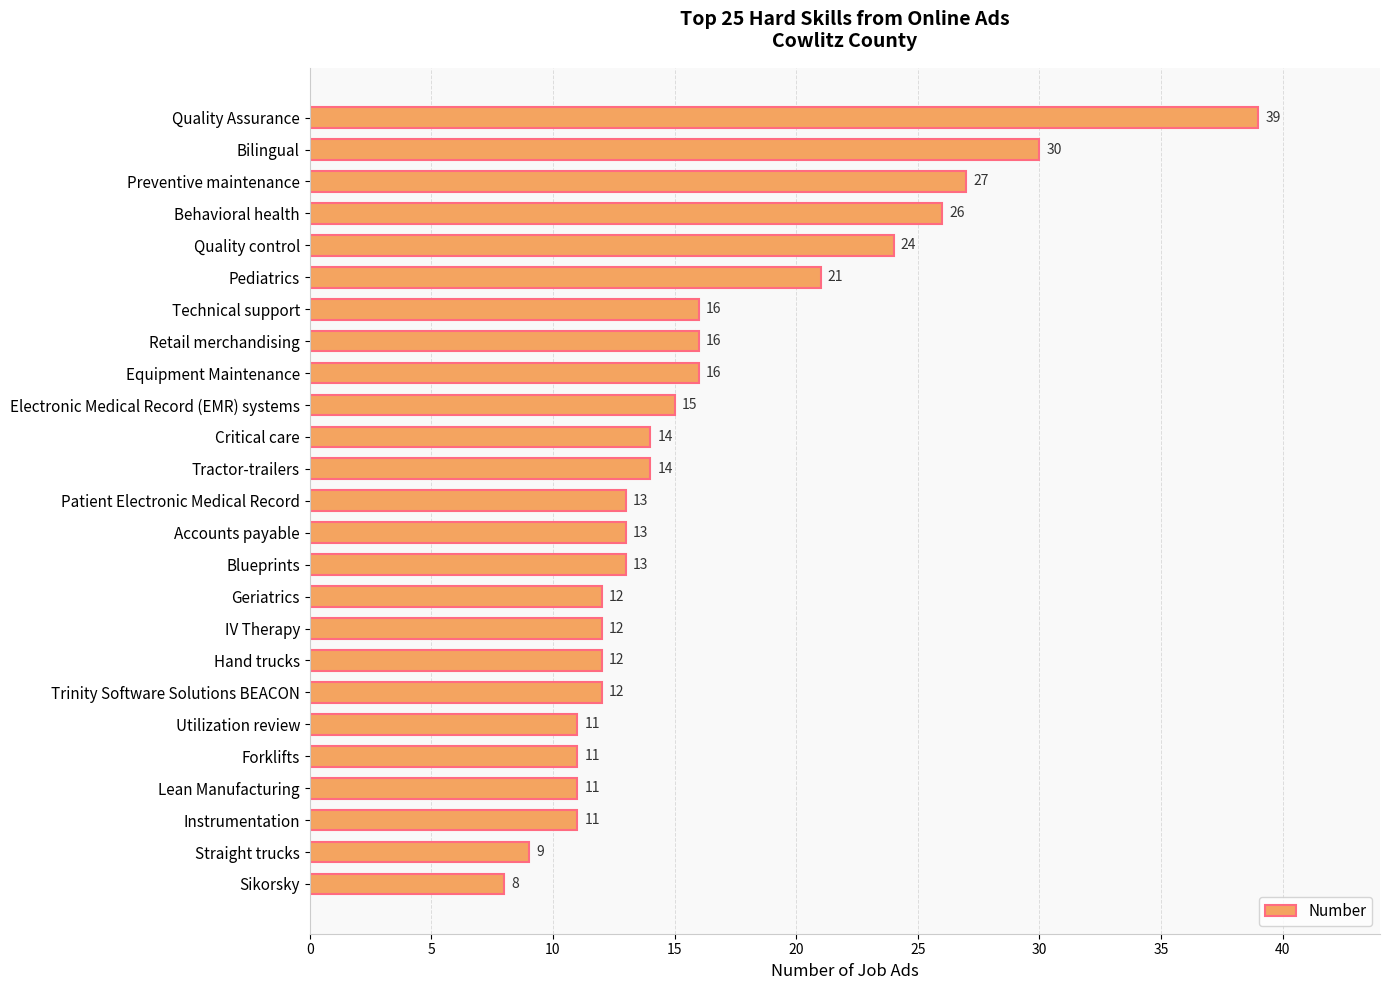

What is the difference between the second highest and second lowest values?

21